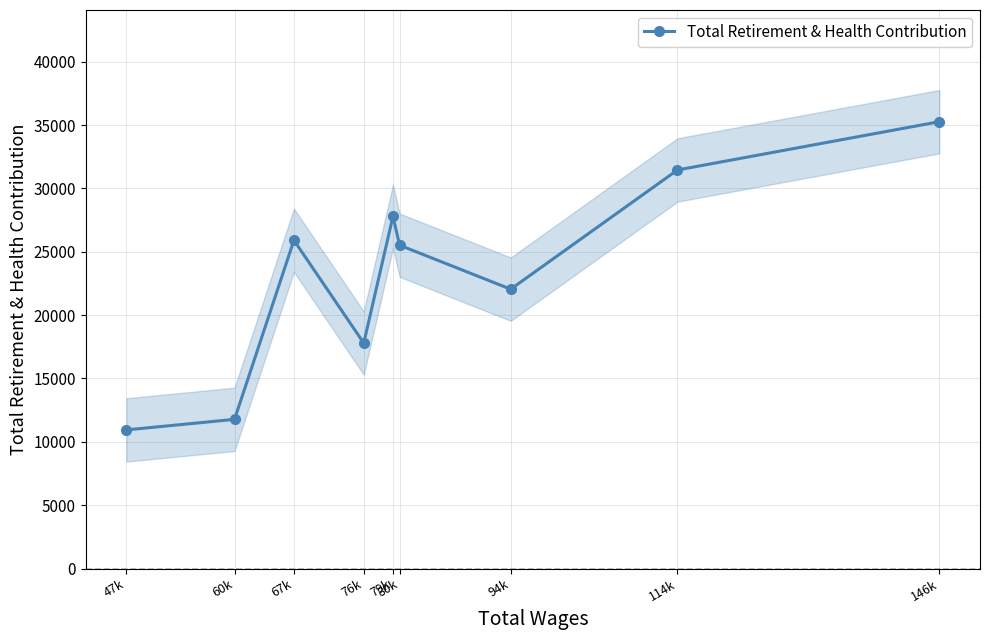

At which label is Total Retirement & Health Contribution closest to 23106?

94k